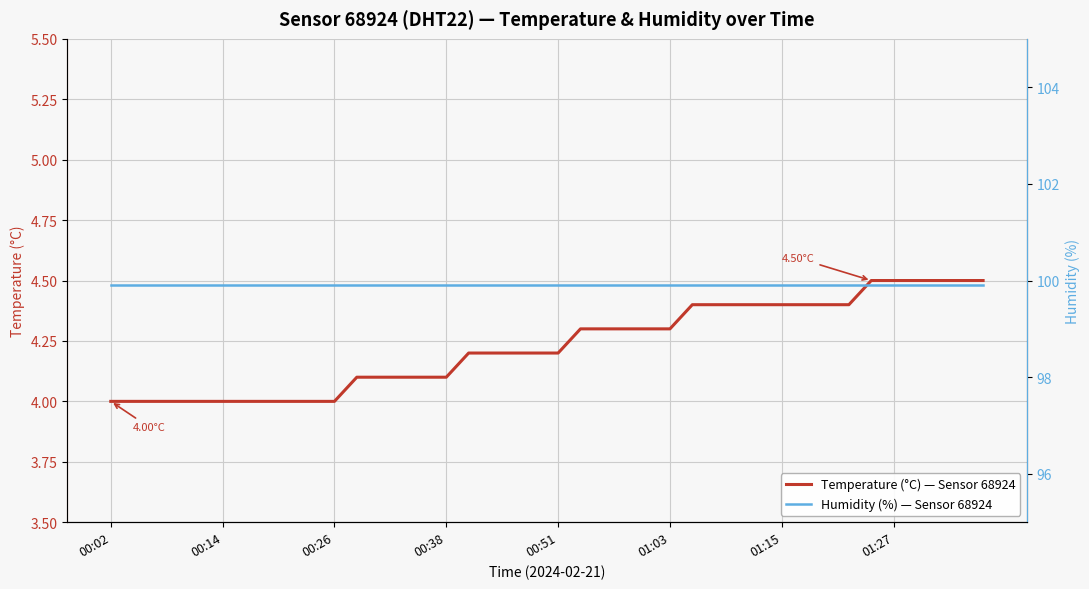

Between 11 and 9, which is larger?

11